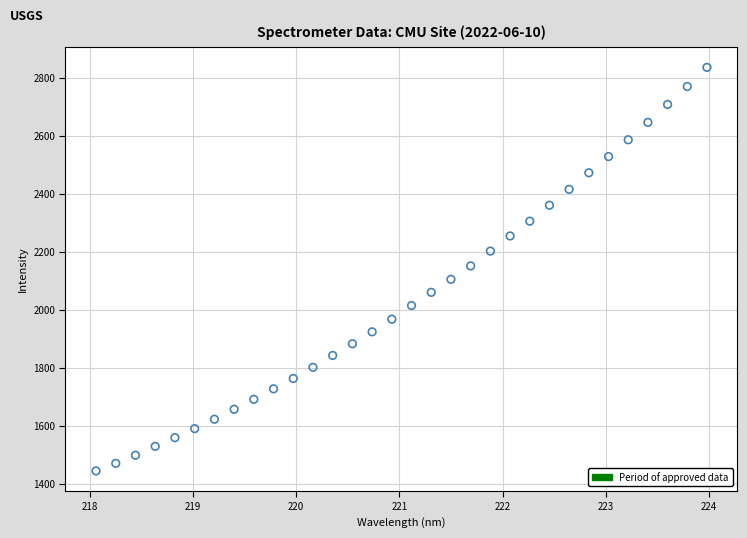

What is the range of X values (max minus min)?

5.9